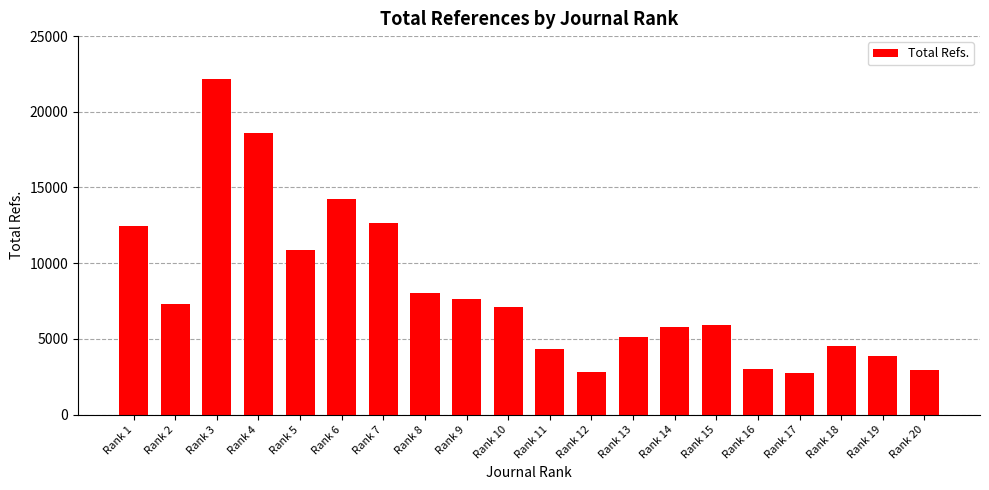

Approximately how many times larger is the value at Rank 19 compared to Rank 5?

0.4